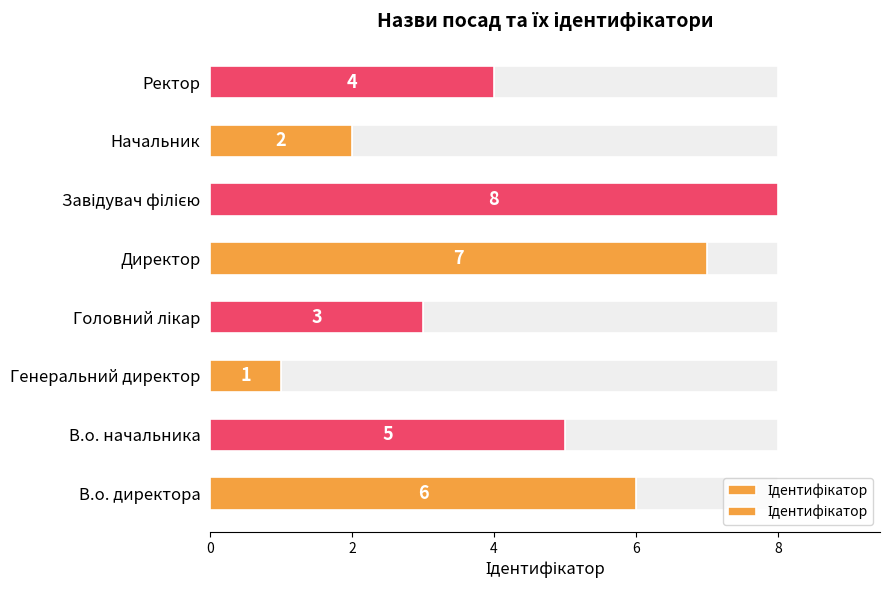

Does the chart contain stacked bars?

No